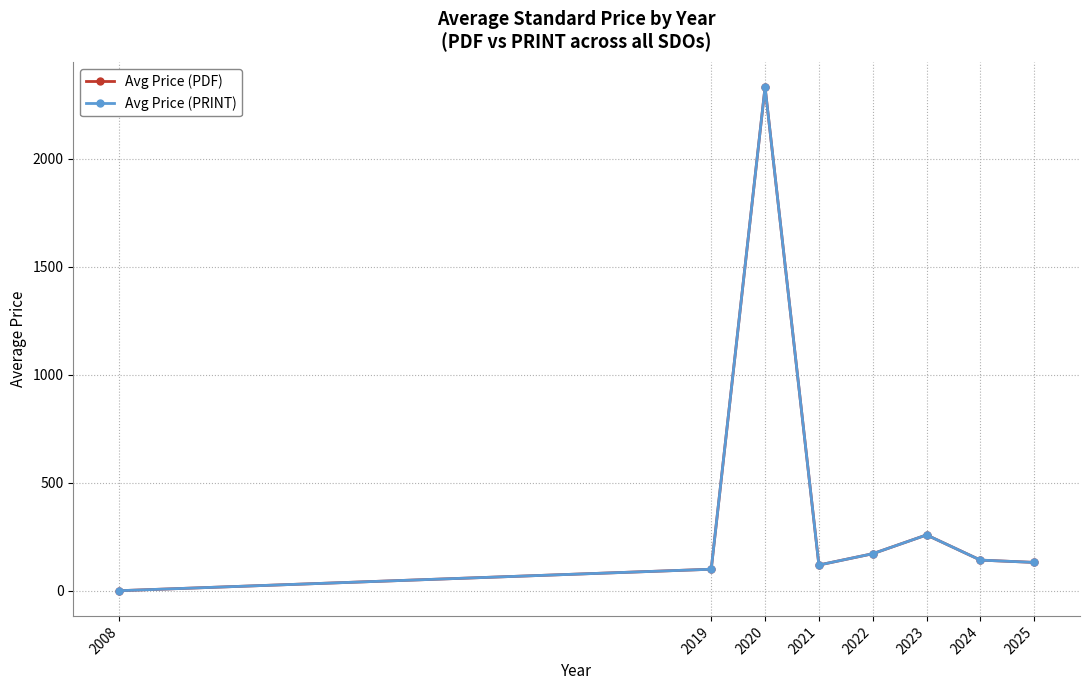

True or false: Avg Price (PRINT) and Avg Price (PDF) cross at least once.

False